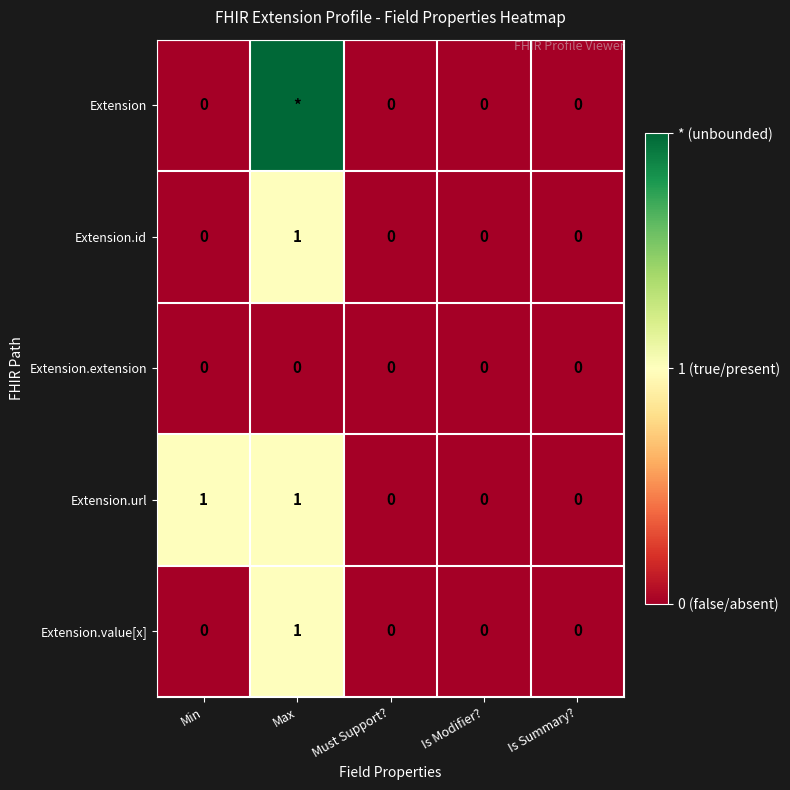

True or false: Extension.value[x] has a value of 0 at Is Summary?.

True